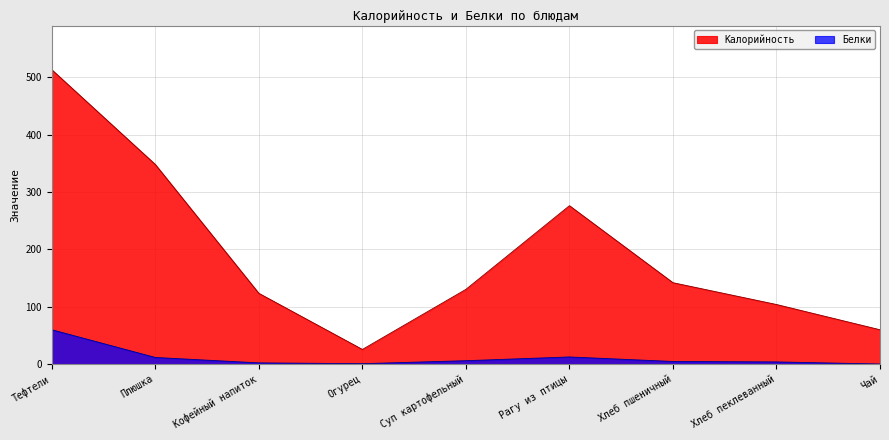

True or false: Белки and Калорийность intersect in this chart.

False